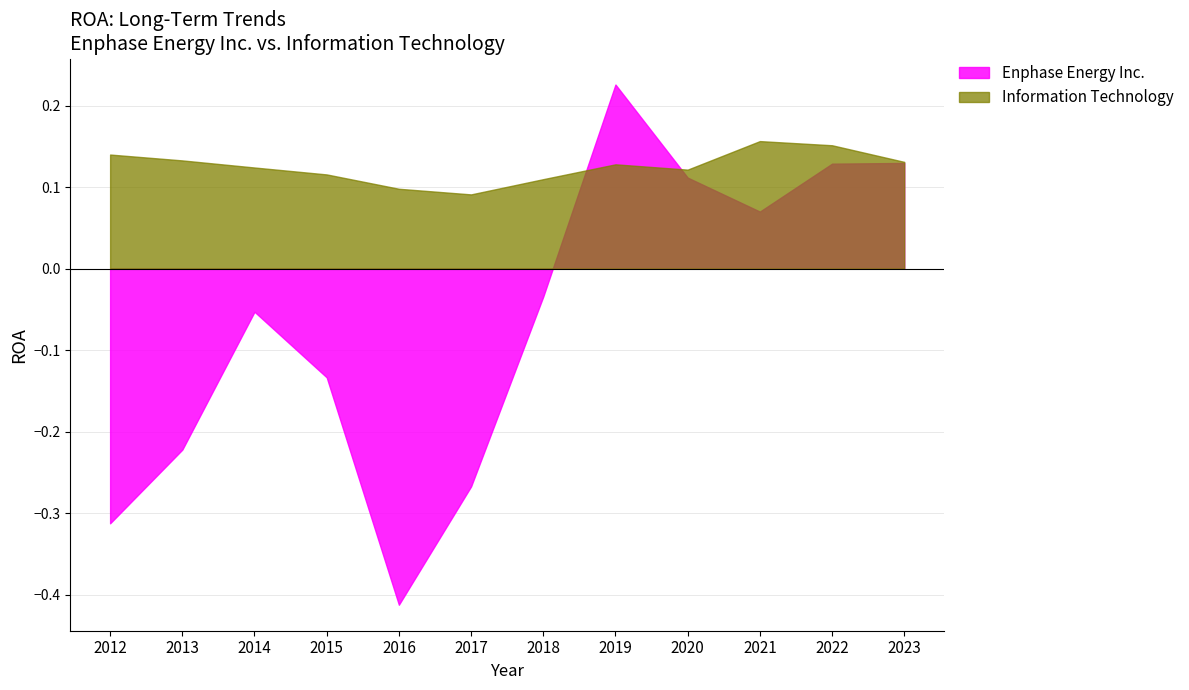

What is the maximum value for Enphase Energy Inc.?

0.2